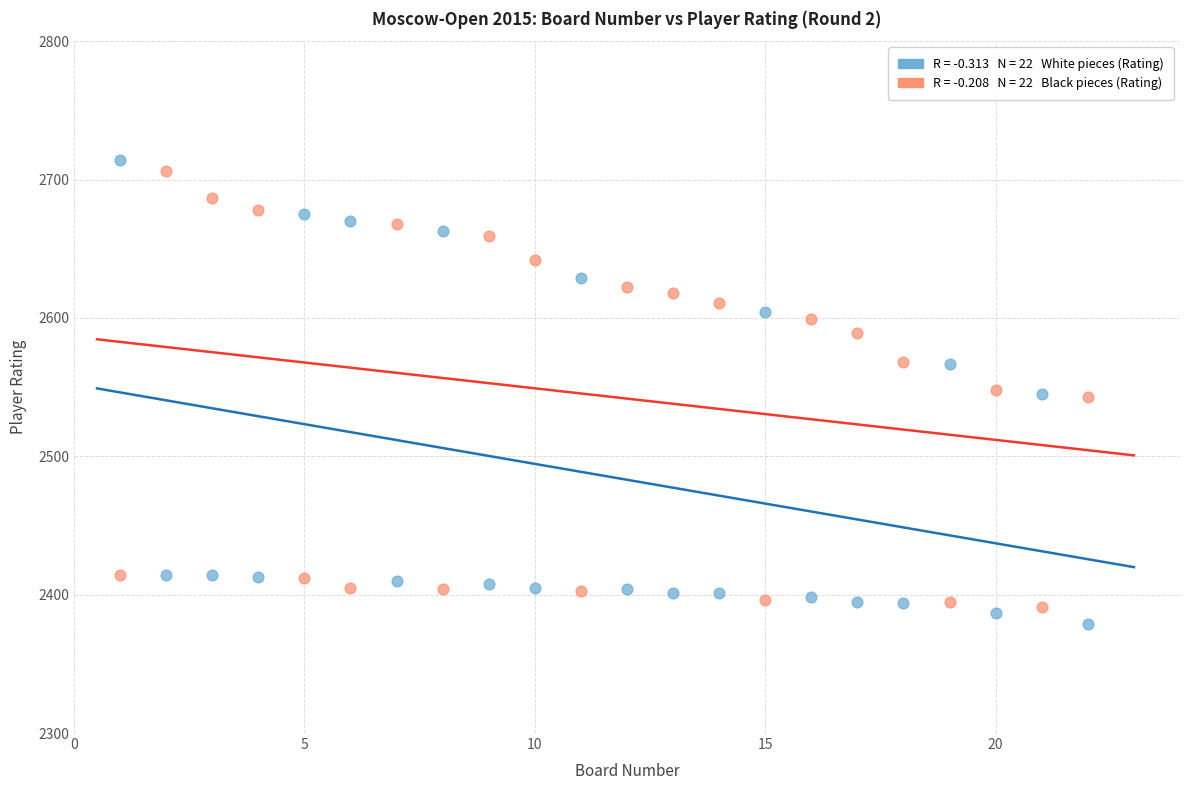

Across all data points, what is the range of X values (max minus min)?

21